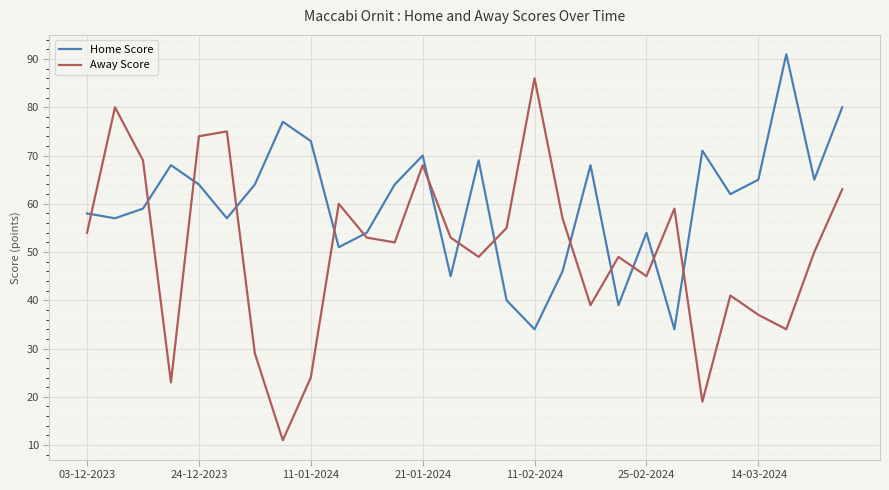

What is the maximum value for Away Score?

86